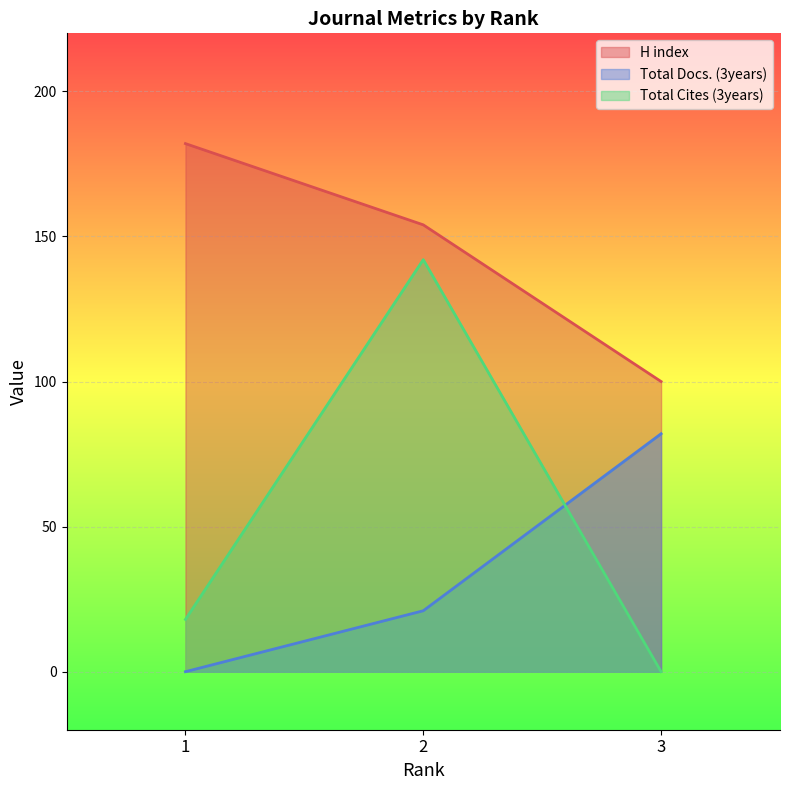

Which label corresponds to the largest value in the chart?

1